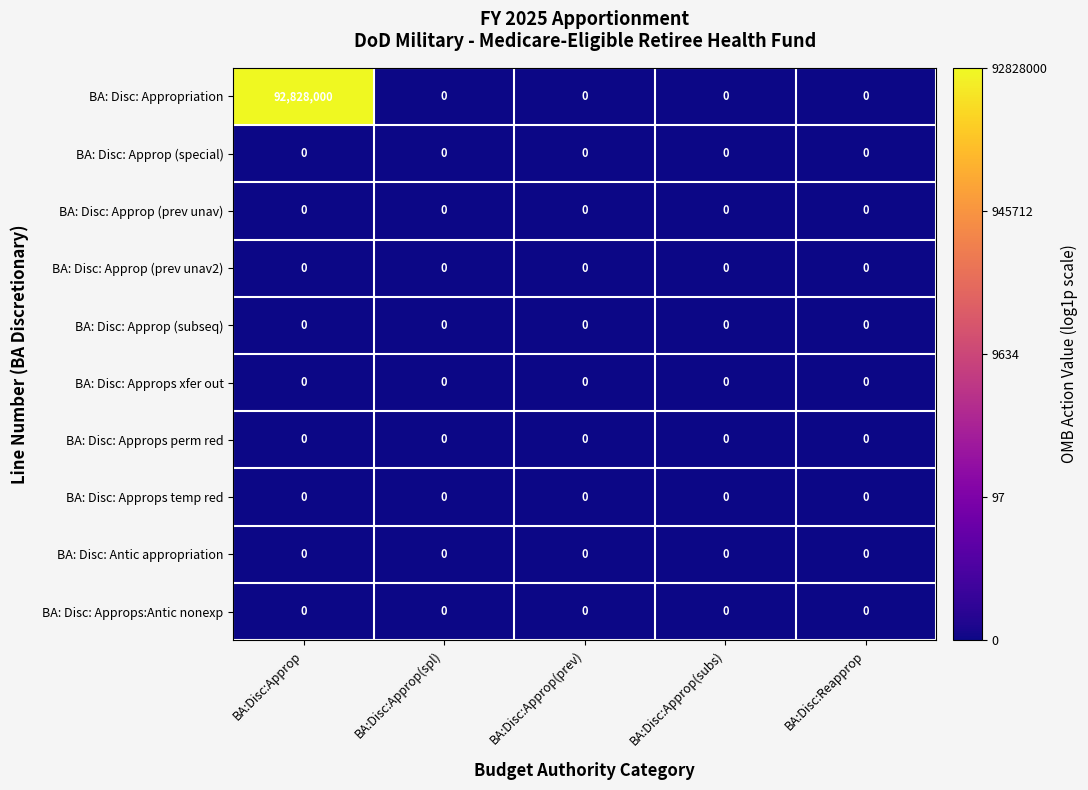

Which series has the widest spread of values?

BA: Disc: Appropriation